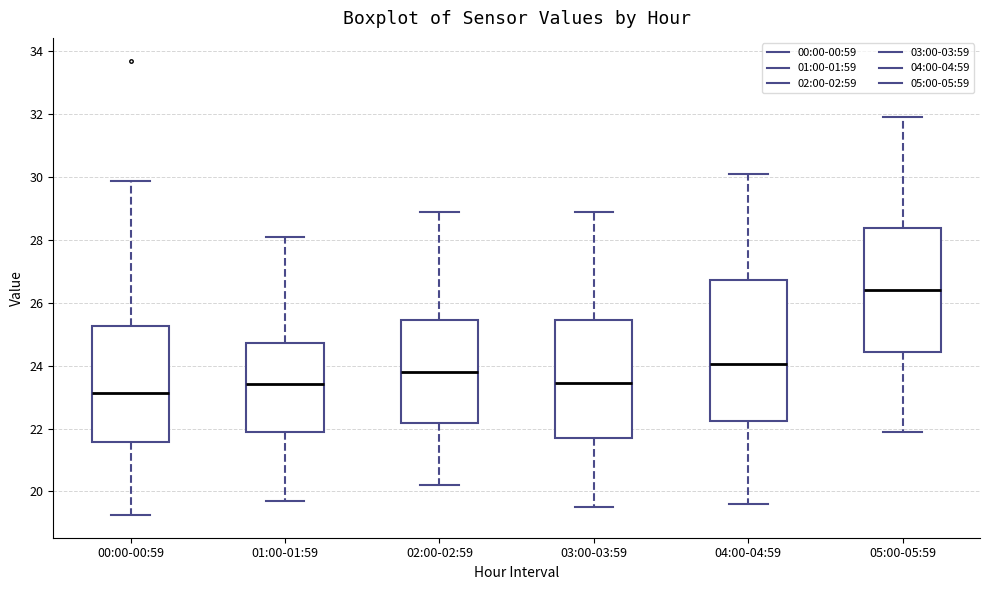

Which box's median line is the lowest?

00:00-00:59